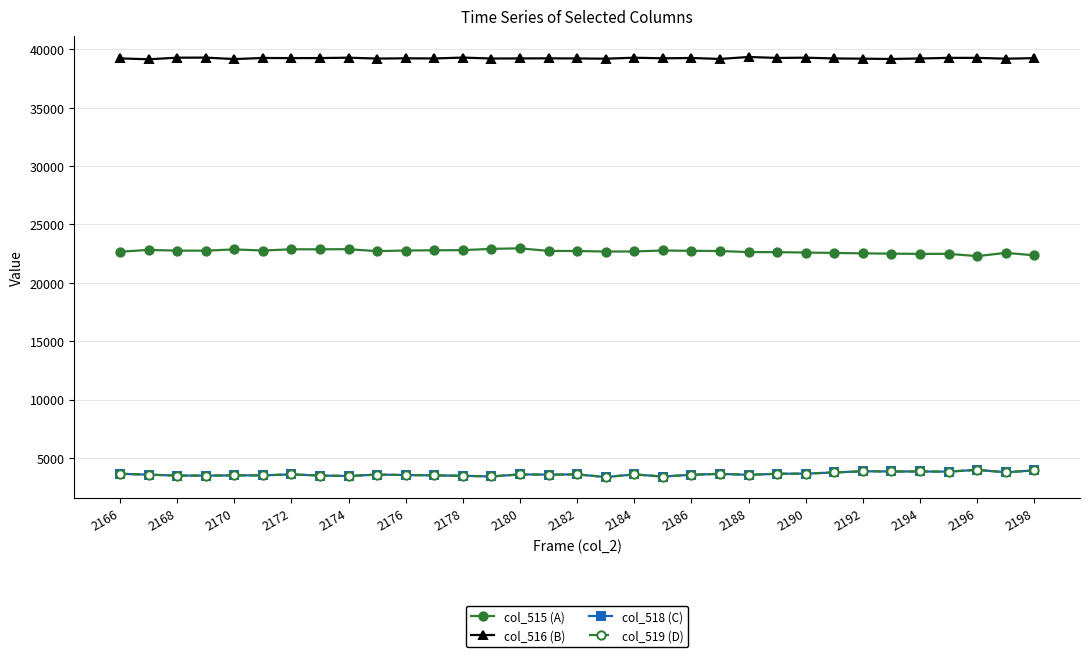

Which series has the largest total across all categories?

col_516 (B)